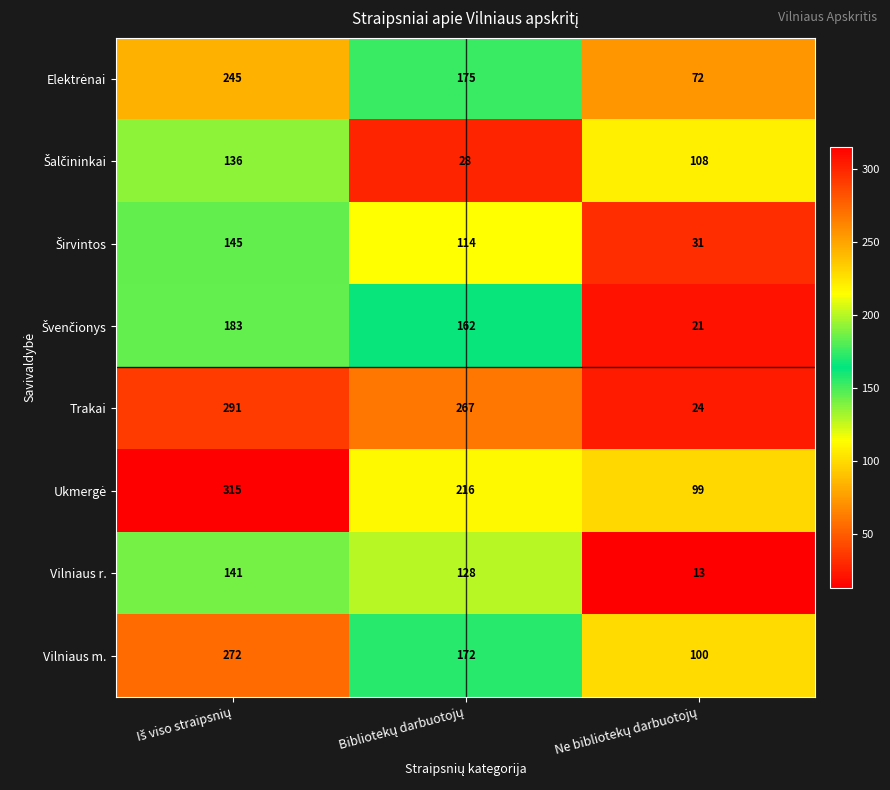

At how many categories does at least one series exceed 63?

3